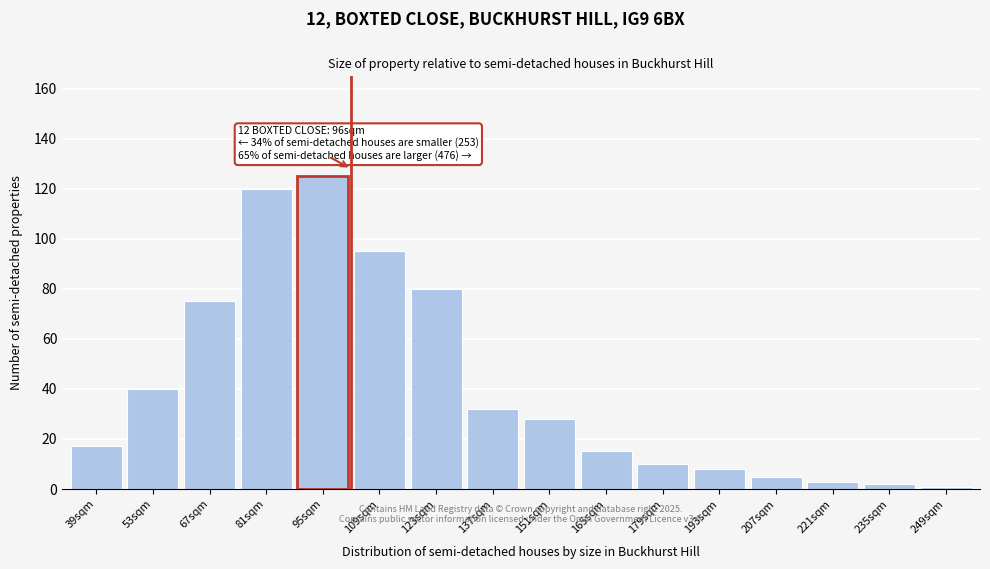

Reading left to right, transcribe all the data shown in this chart.

17	40	75	120	125	95	80	32	28	15	10	8	5	3	2	1